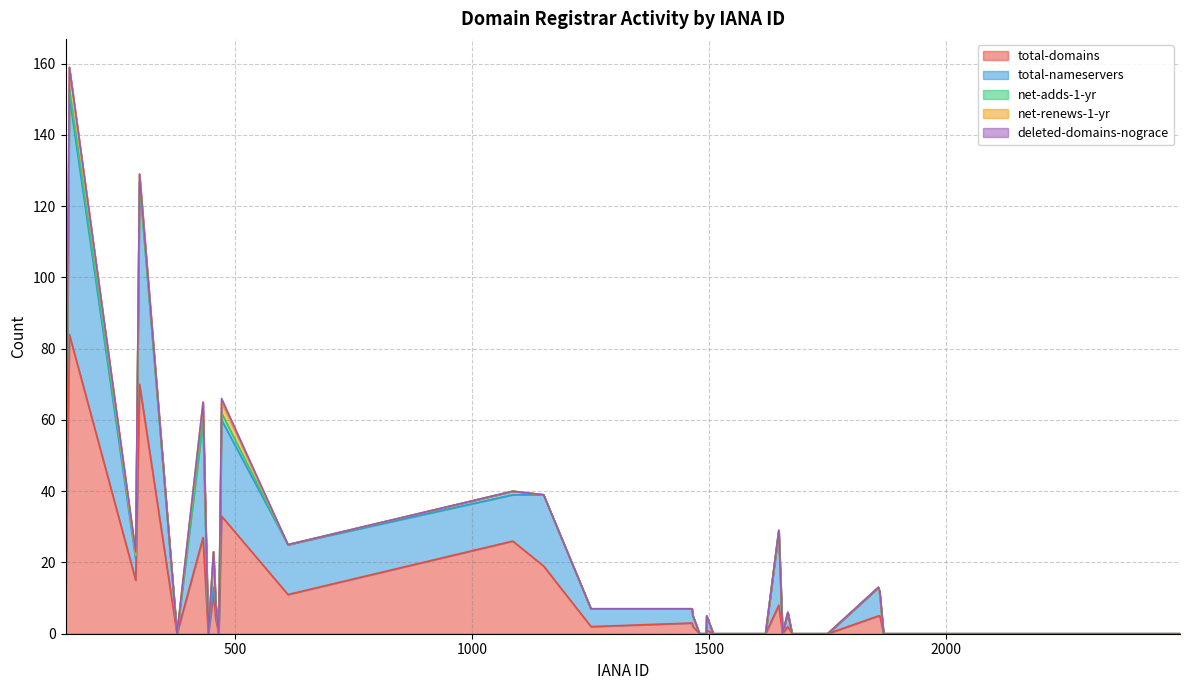

What is the label of the 24th point from the left?

1619